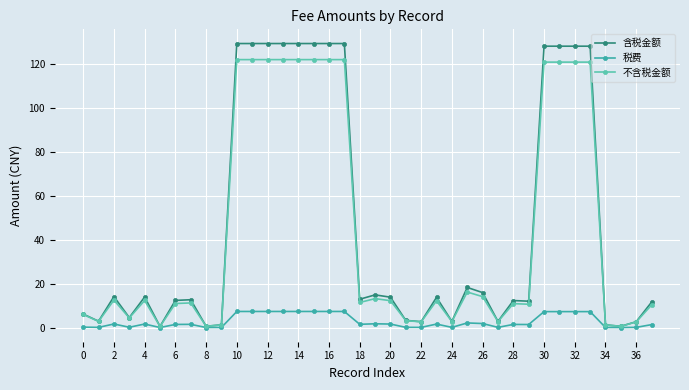

Which series has the largest range (max minus min)?

含税金额